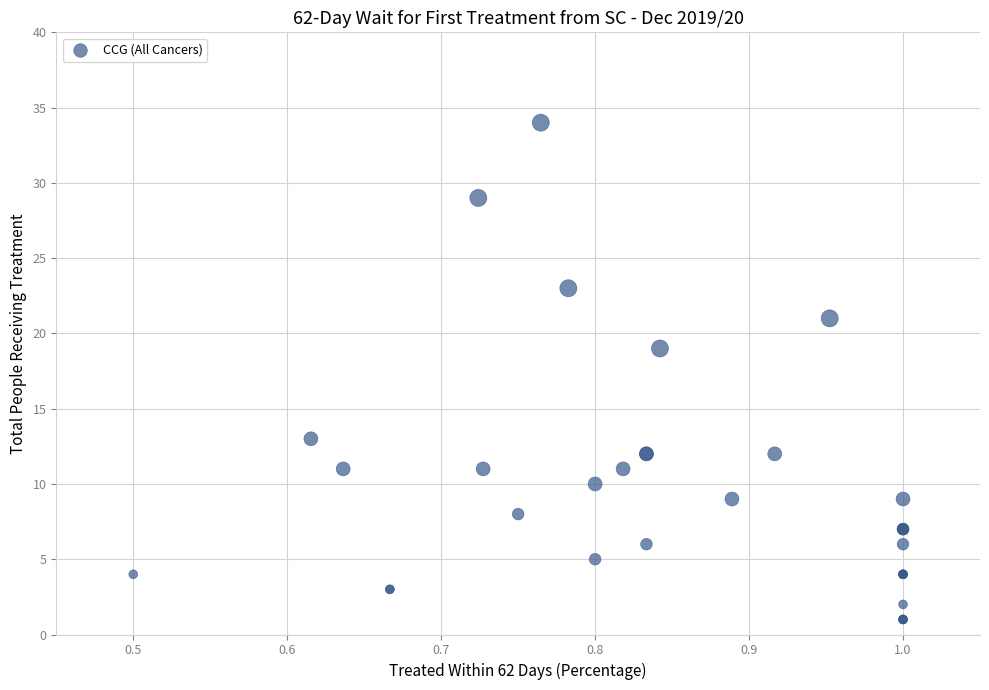

What Y value in the scatter plot is closest to 17?

19